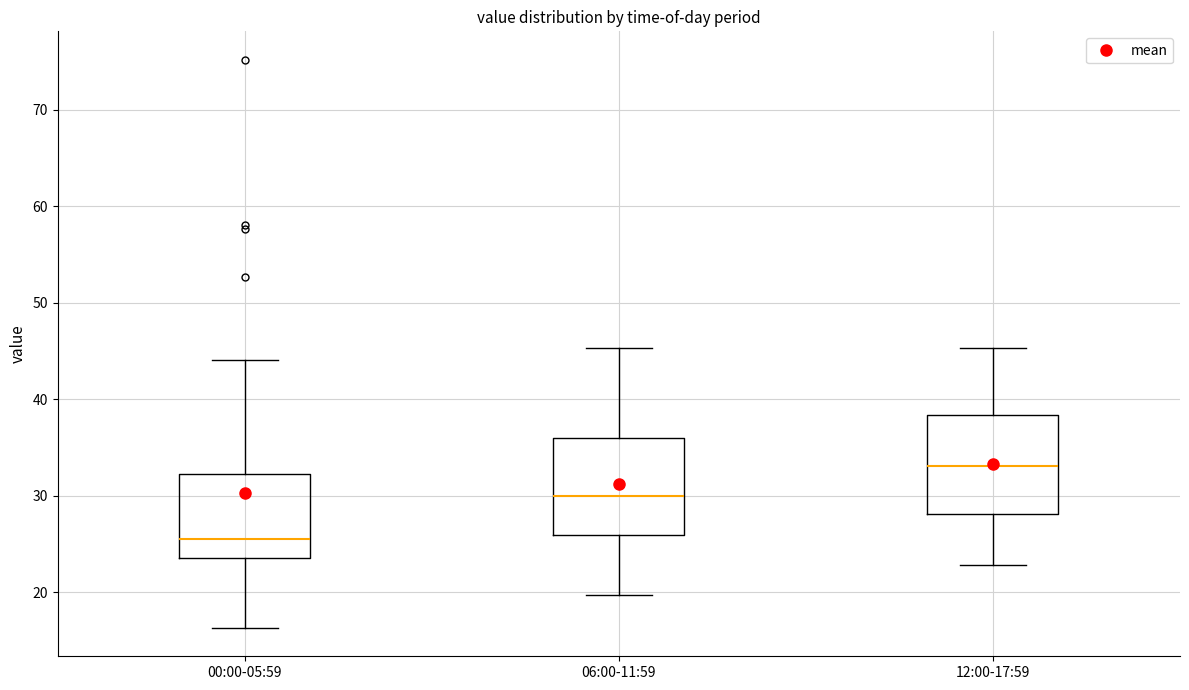

Which box has the highest median line?

12:00-17:59